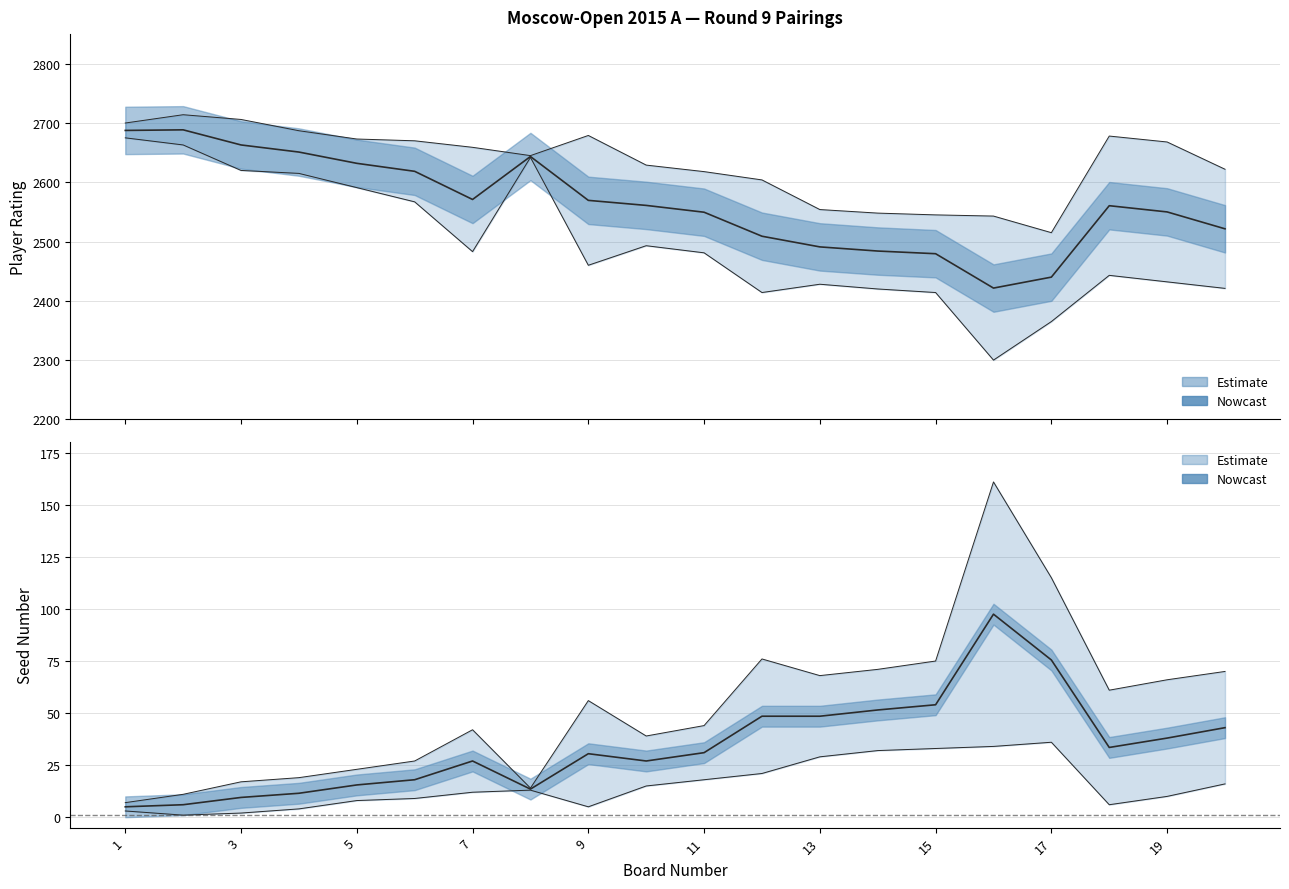

Which category has the lowest value across all series?

2